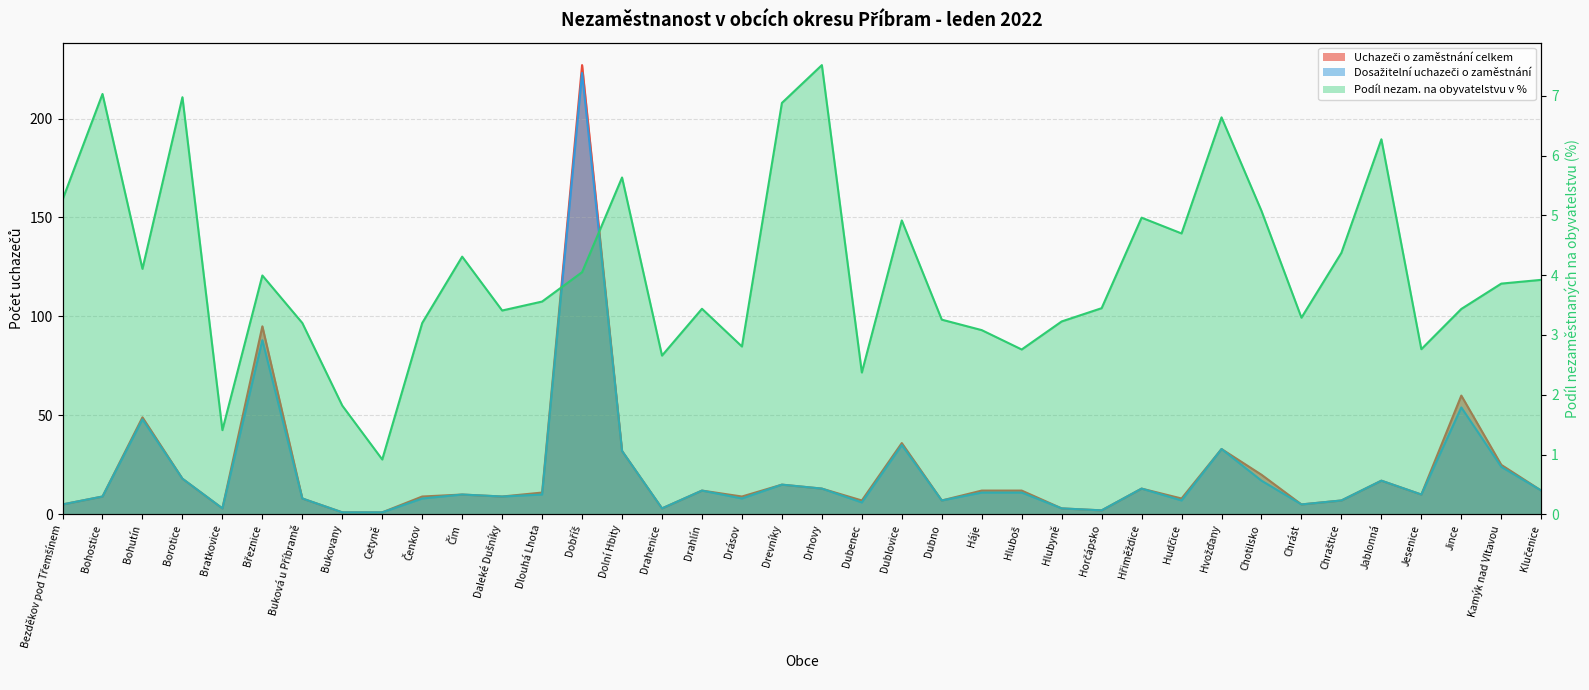

The Podíl nezam. na obyvatelstvu v % series shows 3.9 at Klučenice. True or false?

True